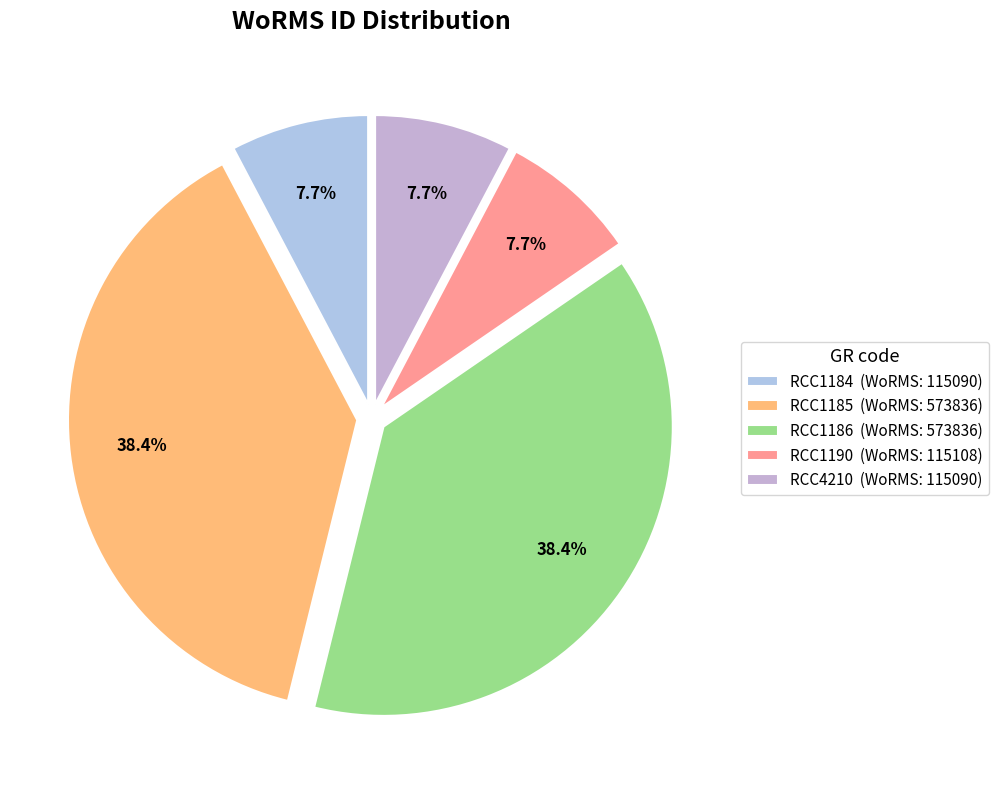

How many segments does this pie chart have?

5